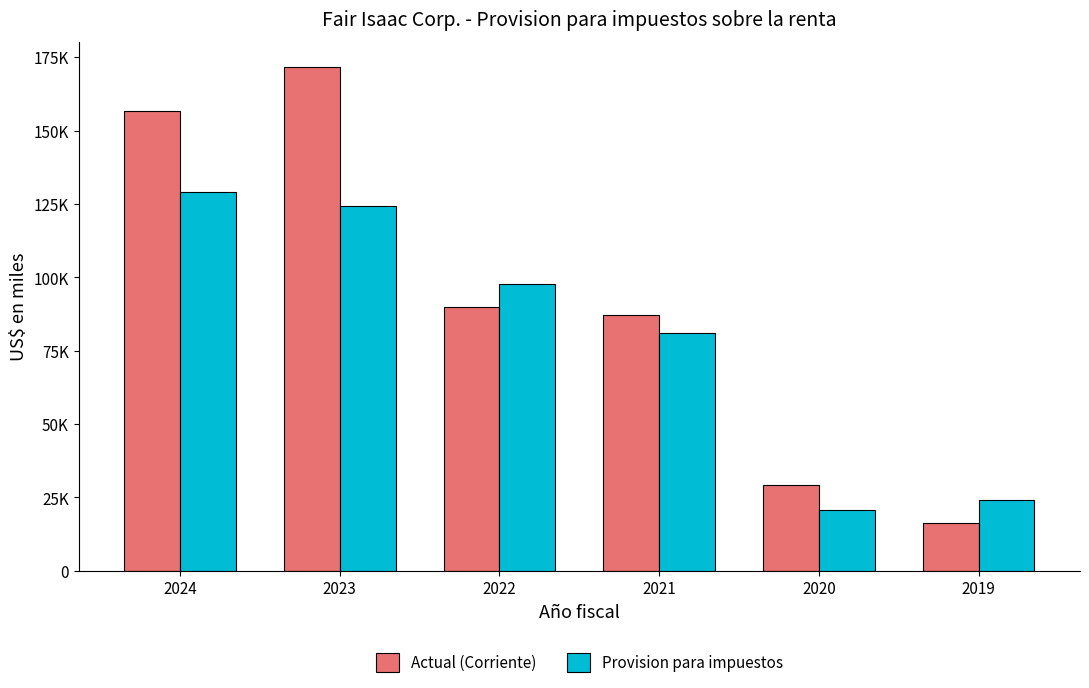

Between 2021 and 2020, which is larger?

2021